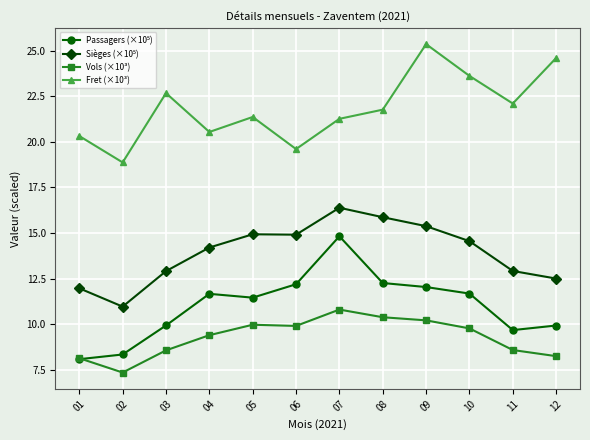

Which label corresponds to the largest value in the chart?

09